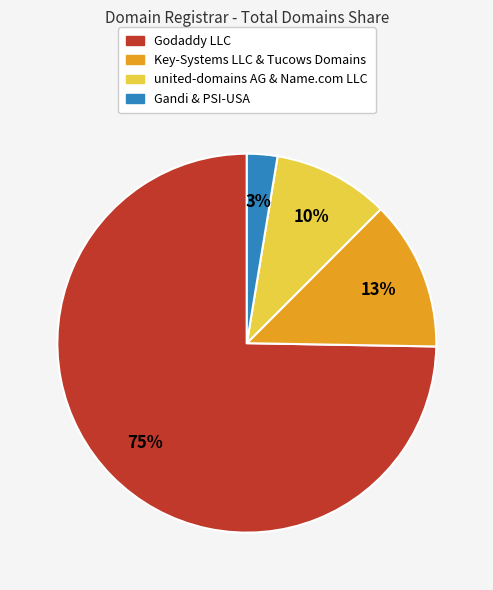

To the nearest percent, what is the average slice percentage?

25%